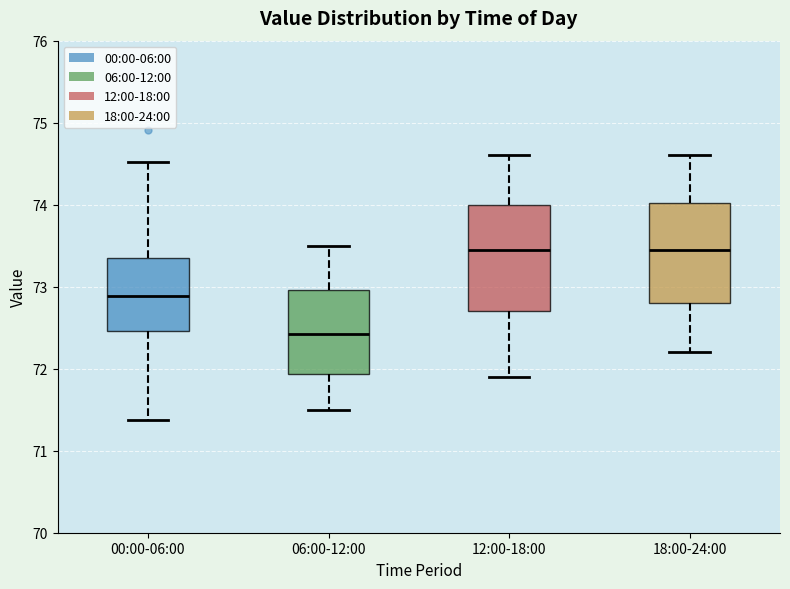

Reading left to right, read every box against the y-axis: the position of its median line, the range the box covers, and the ends of its whiskers. The values are not printed on the chart, so give them approximately, as read against the axis.

00:00-06:00: median 72.9, box 72.5 to 73.4, whiskers 71.4 to 74.5
06:00-12:00: median 72.4, box 71.9 to 73.0, whiskers 71.5 to 73.5
12:00-18:00: median 73.5, box 72.7 to 74.0, whiskers 71.9 to 74.6
18:00-24:00: median 73.5, box 72.8 to 74.0, whiskers 72.2 to 74.6